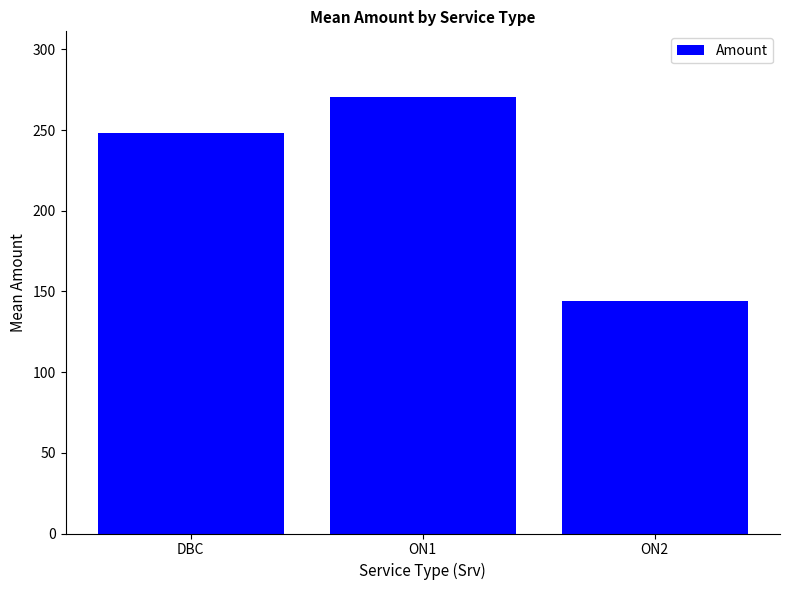

At which label does the data first exceed 248?

DBC